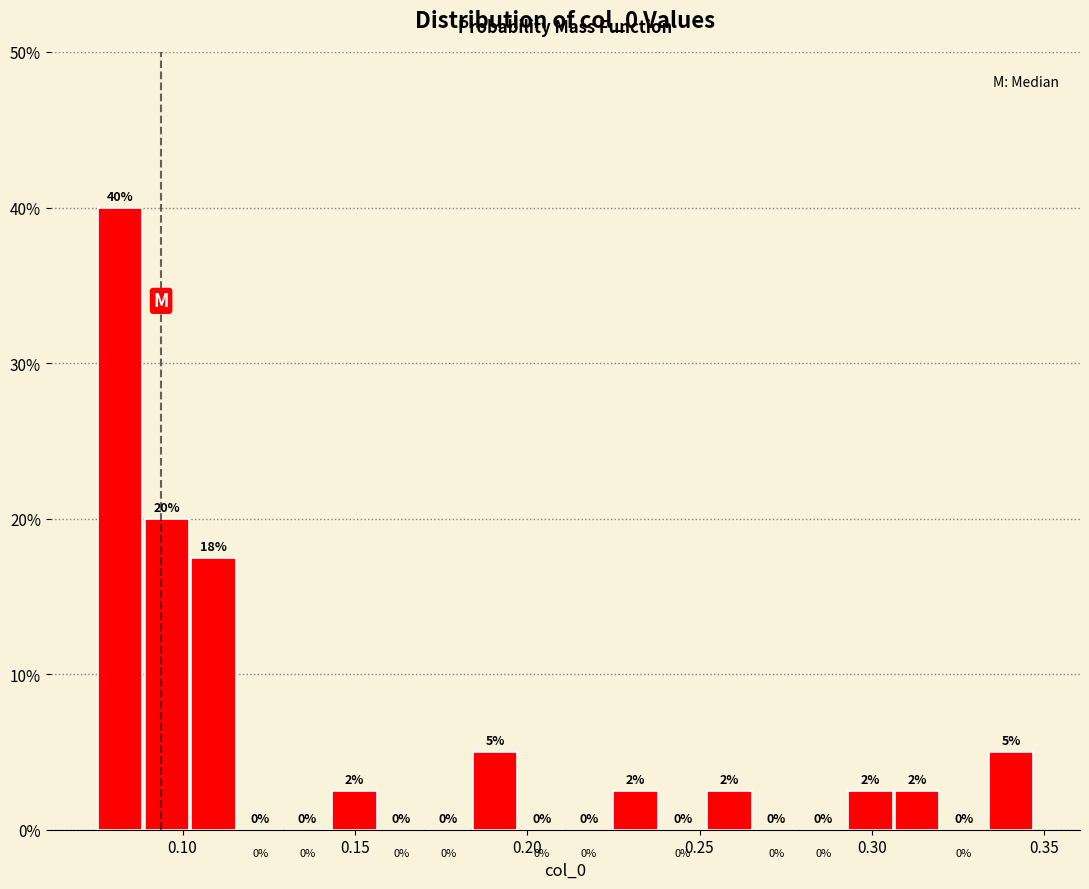

Around what value on the x-axis is the tallest bar? Give the approximate position of its centre, as read against the axis.

0.080